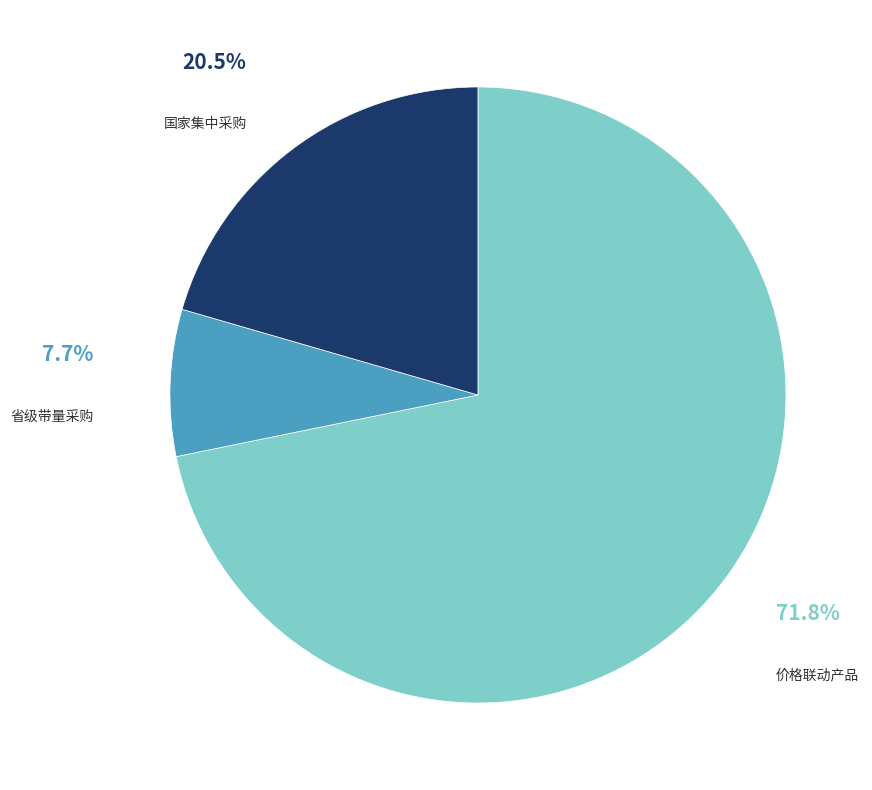

To the nearest percent, what is the difference between the 国家集中采购 and 省级带量采购 slice percentages?

13%